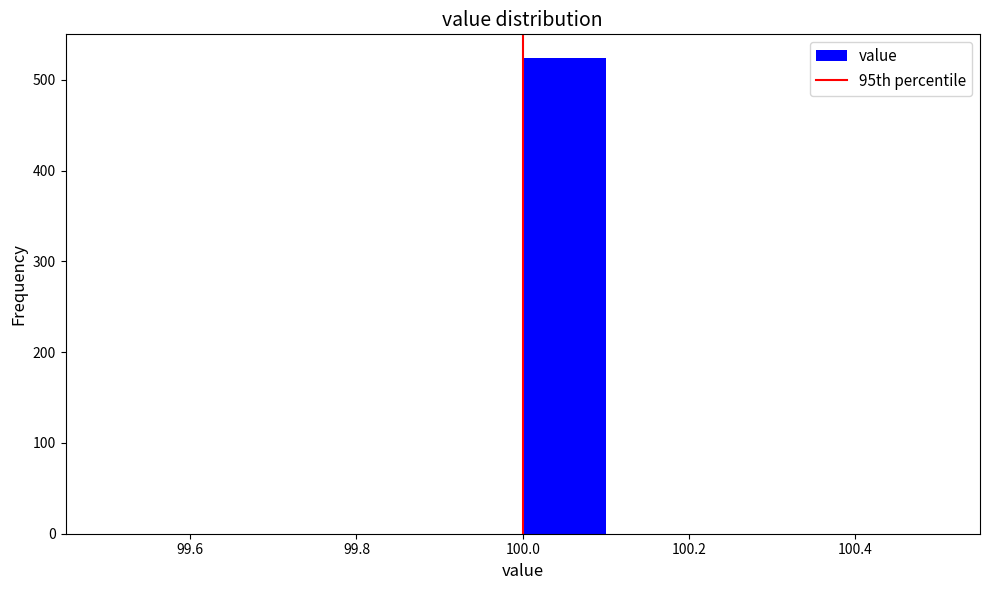

Reading left to right, list every bar in this chart as the range it spans on the x-axis followed by its height. The values are not printed on the chart, so give them approximately, as read against the axis.

99.5 to 99.6: 0
99.6 to 99.7: 0
99.7 to 99.8: 0
99.8 to 99.9: 0
99.9 to 100.0: 0
100.0 to 100.1: 520
100.1 to 100.2: 0
100.2 to 100.3: 0
100.3 to 100.4: 0
100.4 to 100.5: 0